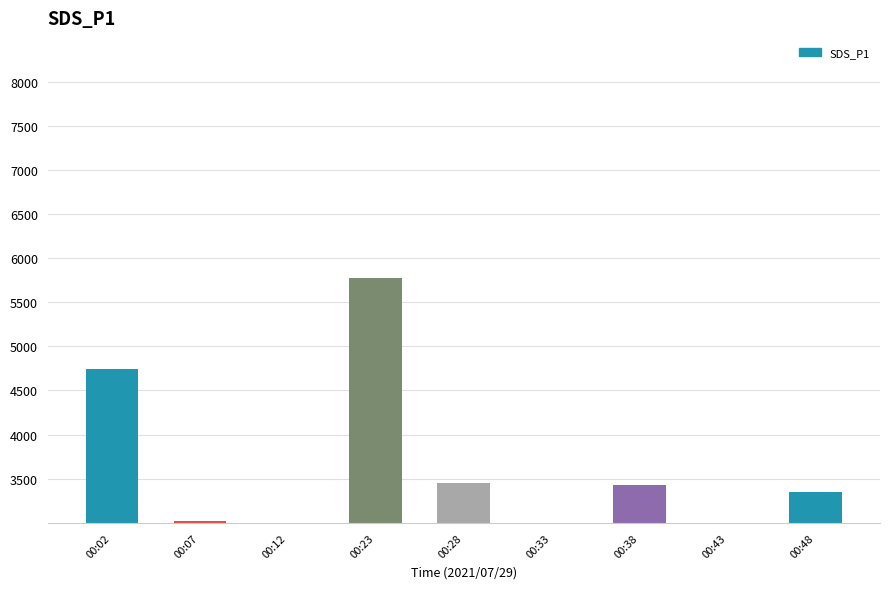

Approximately how many times larger is the value at 00:48 compared to 00:33?

1.3